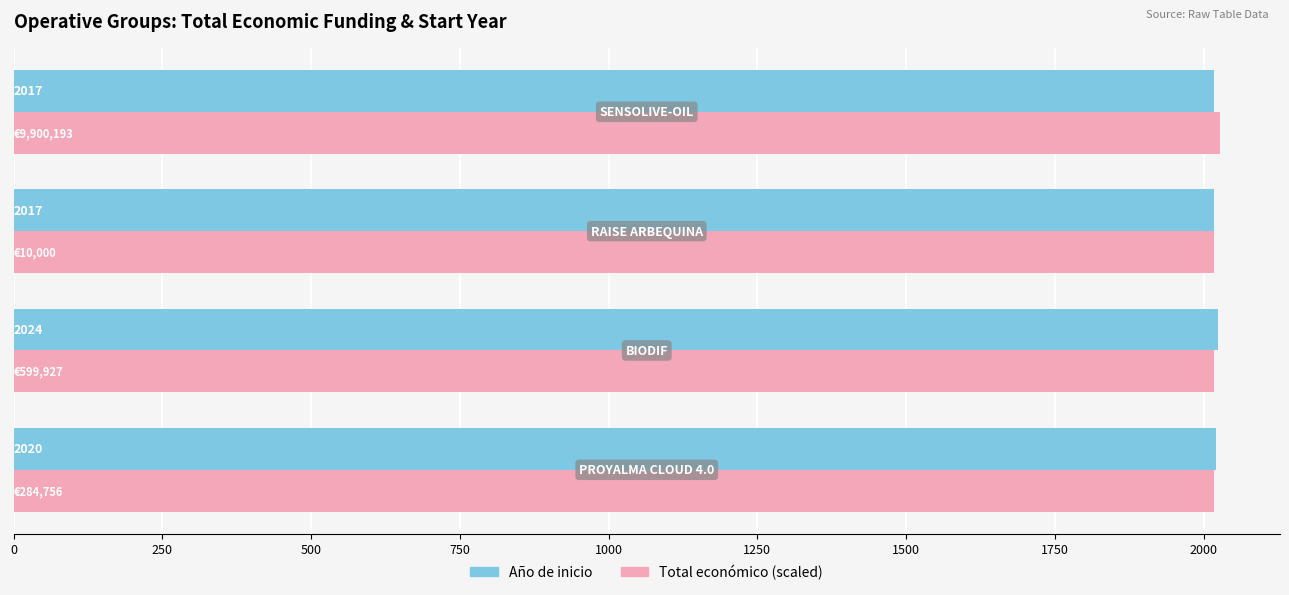

What is the average value of the Año de inicio series?

2019.5